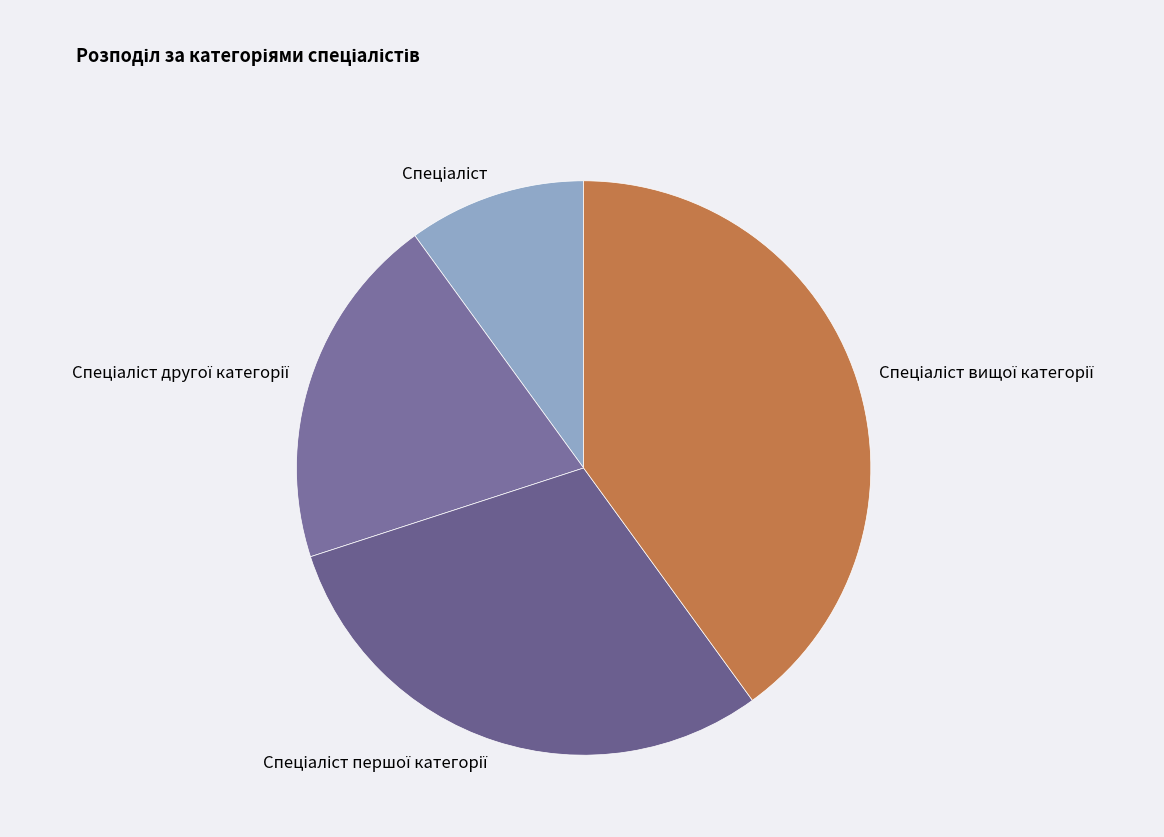

Does any single category account for the majority?

No